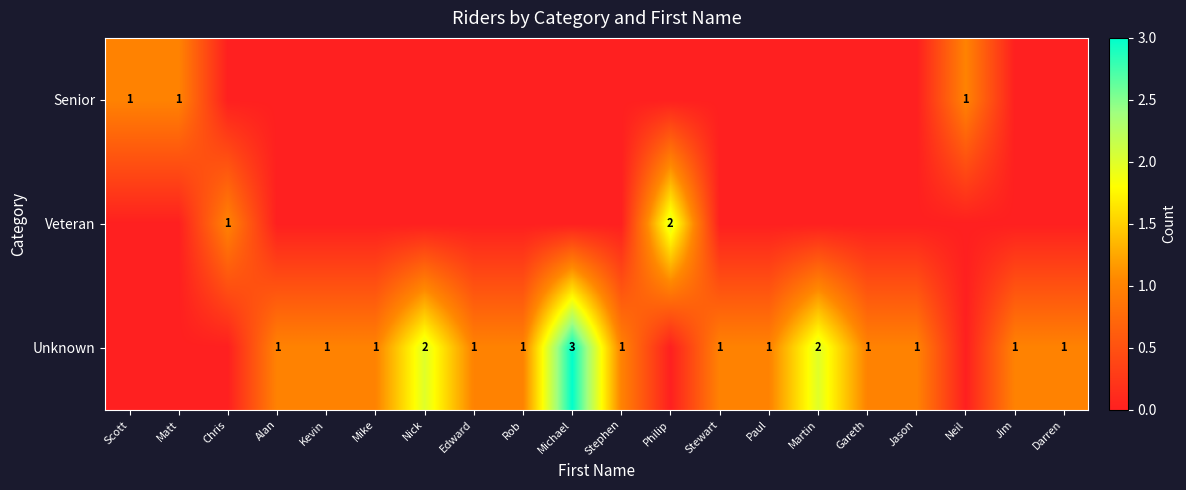

True or false: Unknown has a value of 4 at Nick.

False